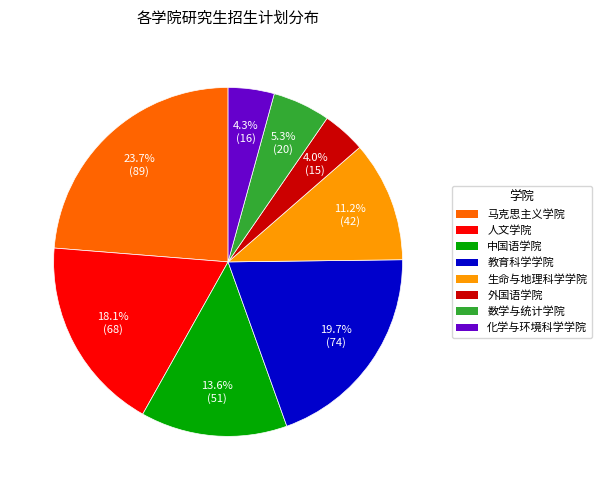

Is there any slice that represents more than half of the pie?

No